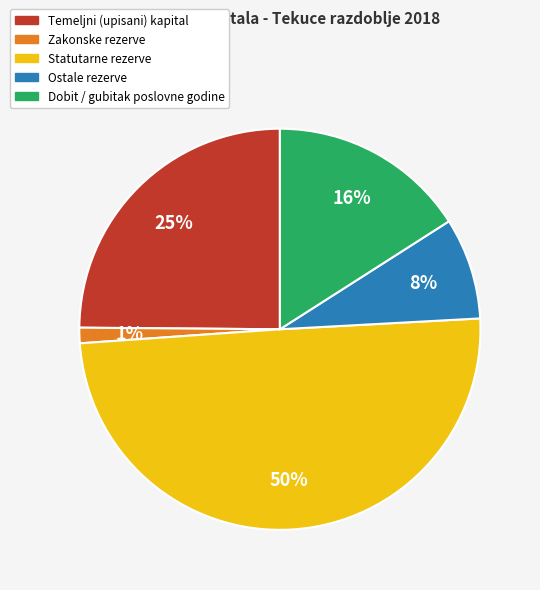

Which slice is the largest?

Statutarne rezerve